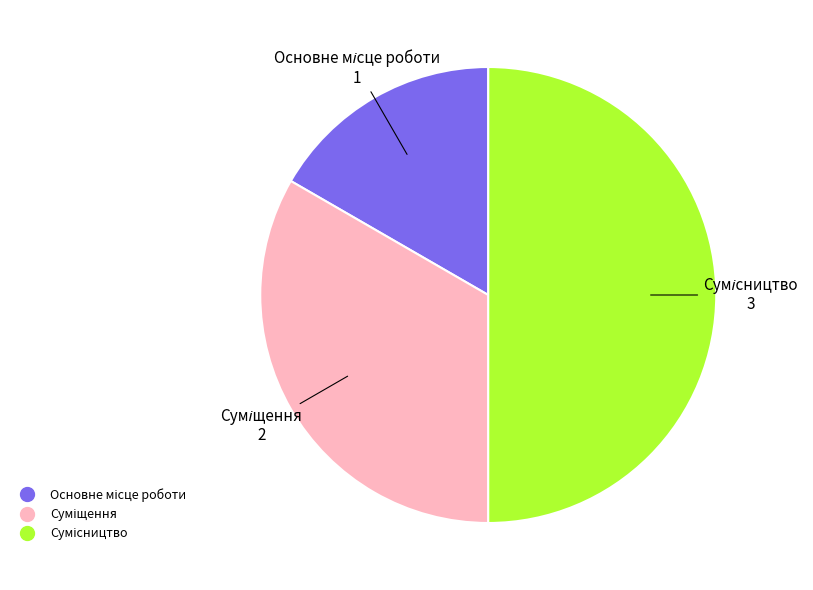

The Сумісництво slice represents 42% of the pie. True or false?

False